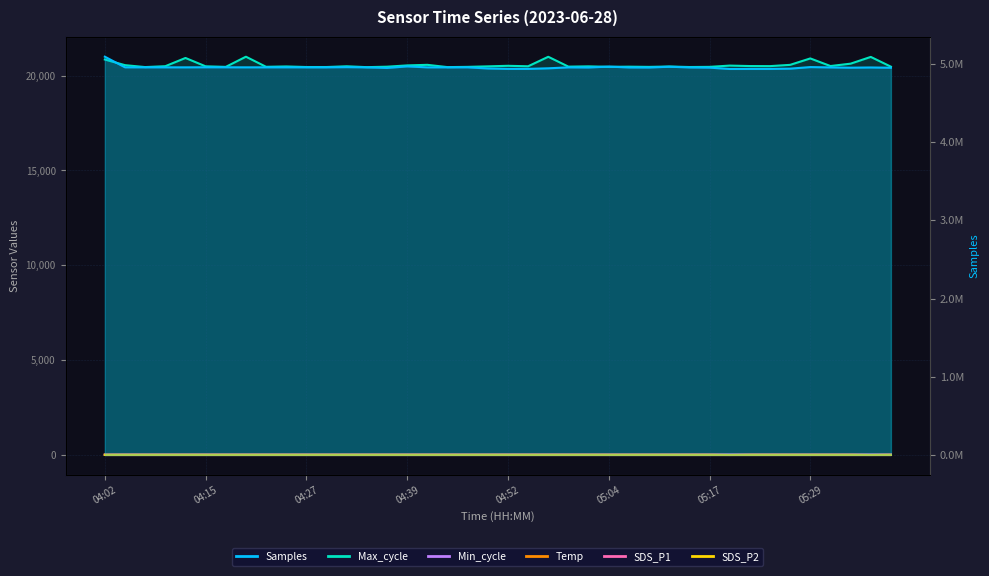

How many data points does each series have?

40